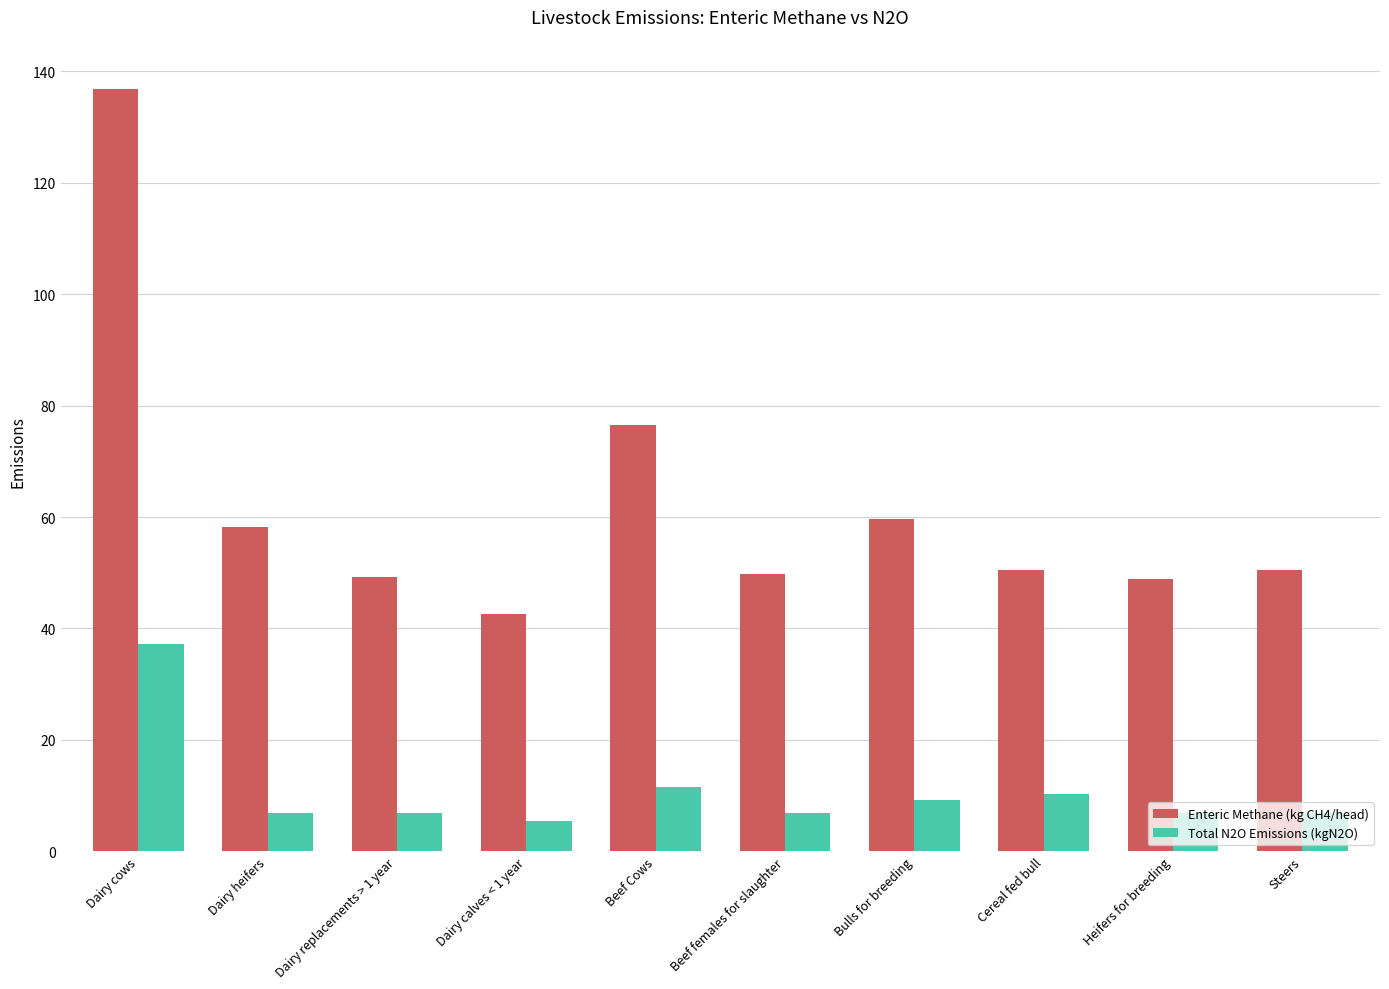

At how many categories does at least one series exceed 62?

2